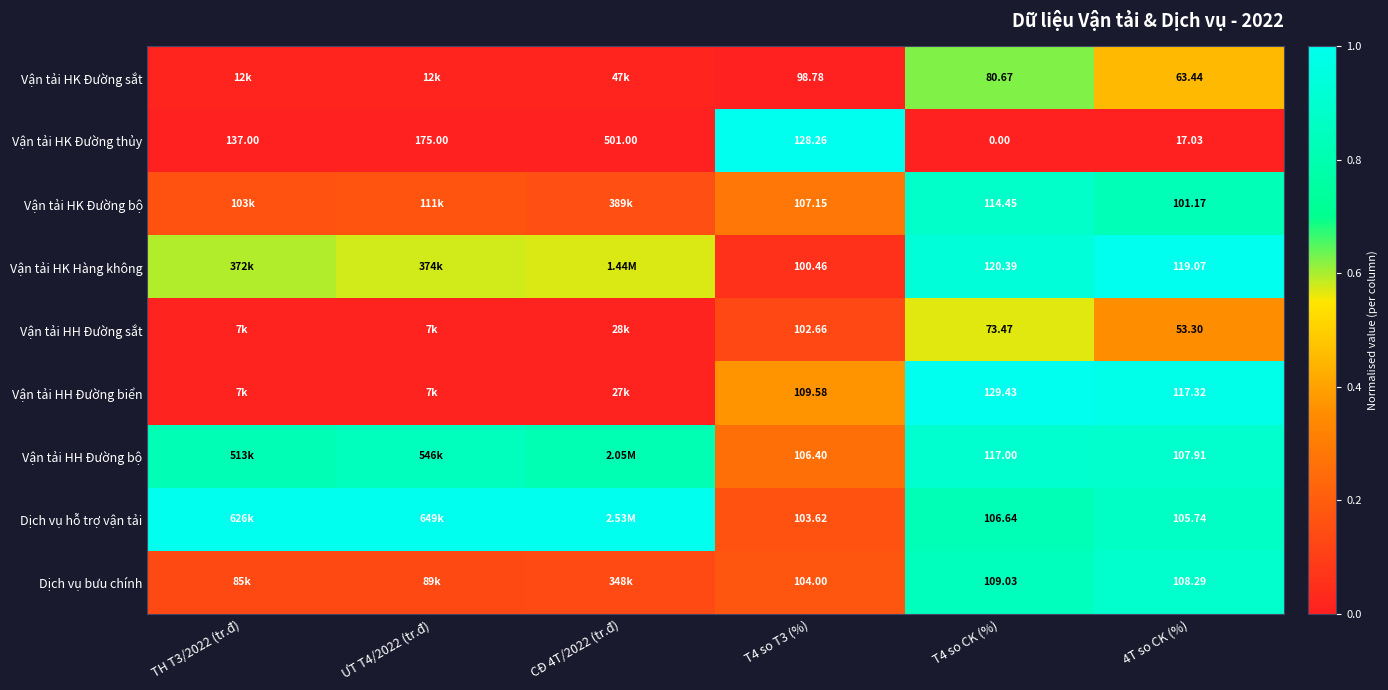

At 4T so CK (%), list the series in order from largest to smallest.

Vận tải HK Hàng không, Vận tải HH Đường biển, Dịch vụ bưu chính, Vận tải HH Đường bộ, Dịch vụ hỗ trợ vận tải, Vận tải HK Đường bộ, Vận tải HK Đường sắt, Vận tải HH Đường sắt, Vận tải HK Đường thủy